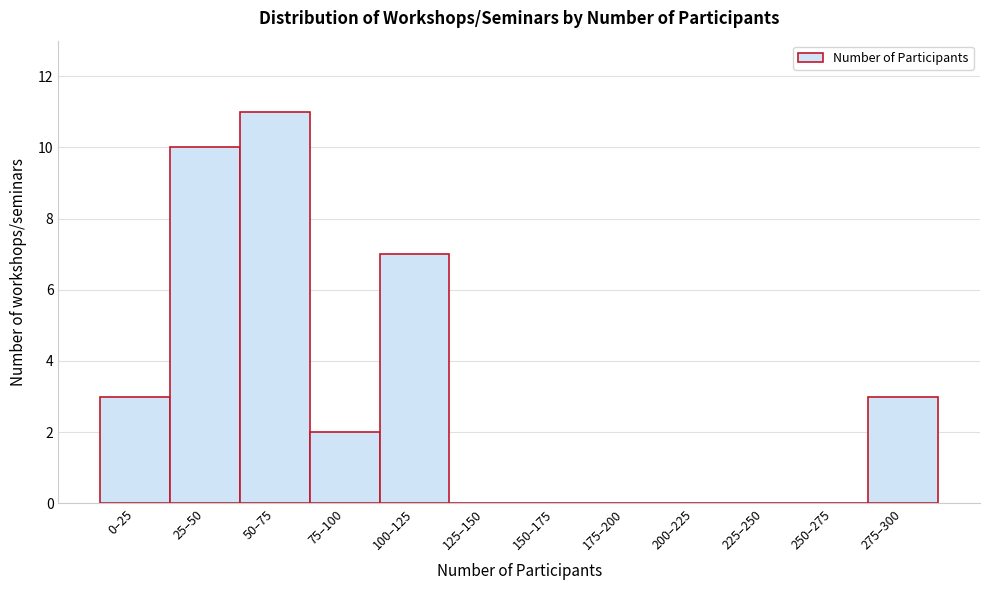

Reading left to right, transcribe all the data shown in this chart.

0–25=3	25–50=10	50–75=11	75–100=2	100–125=7	125–150=0	150–175=0	175–200=0	200–225=0	225–250=0	250–275=0	275–300=3